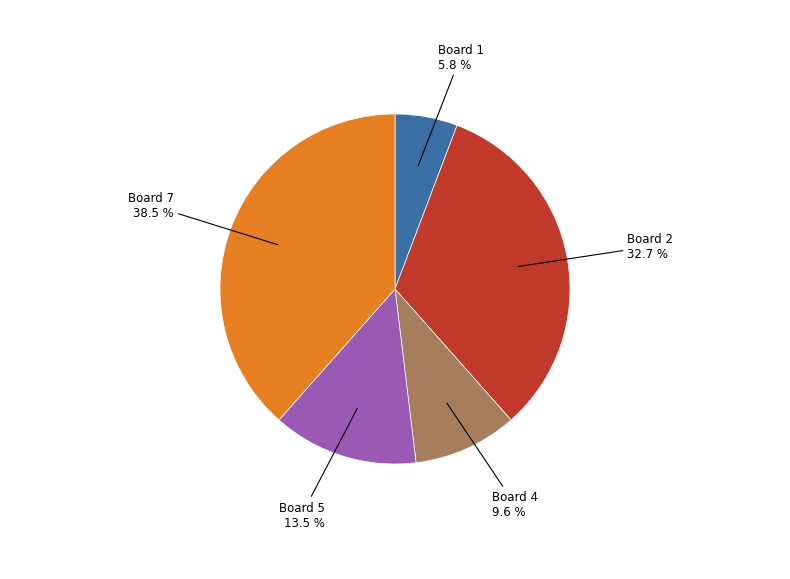

Rank the categories by value from lowest to highest.

Board 1, Board 4, Board 5, Board 2, Board 7